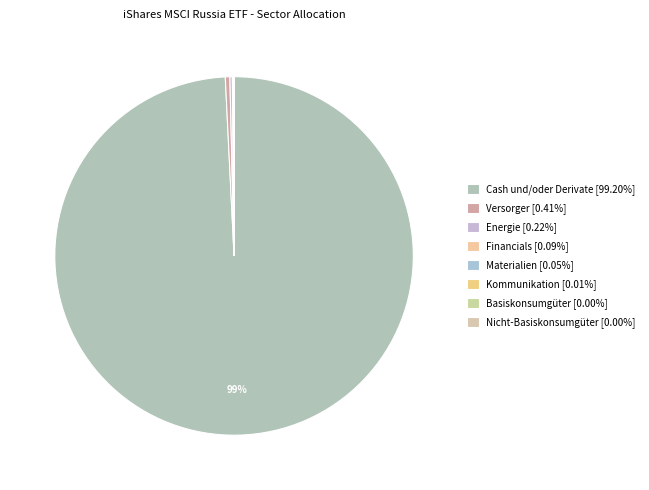

To the nearest percent, what is the average slice percentage?

12%